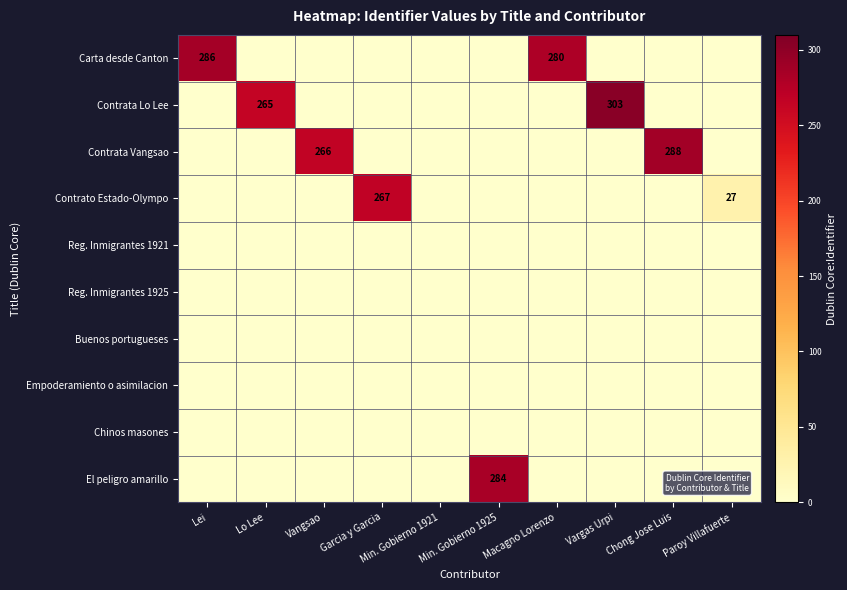

Count the number of categories in the chart.

10